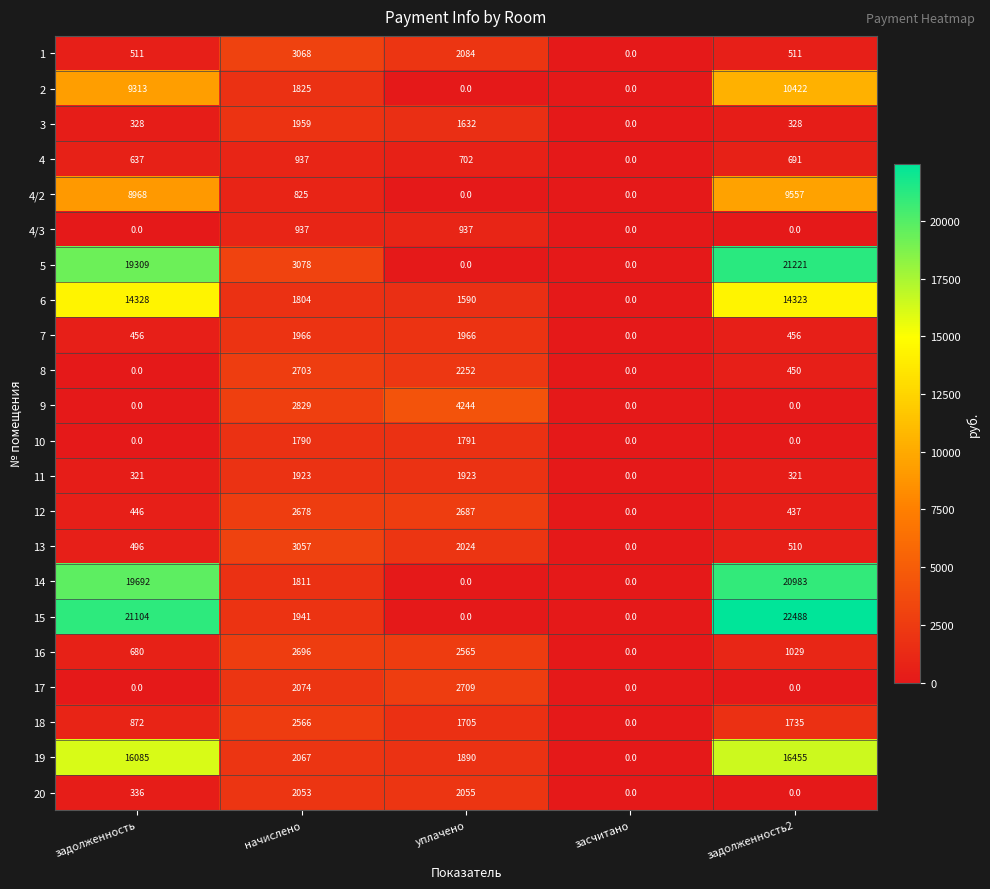

How many distinct data groups are displayed?

22